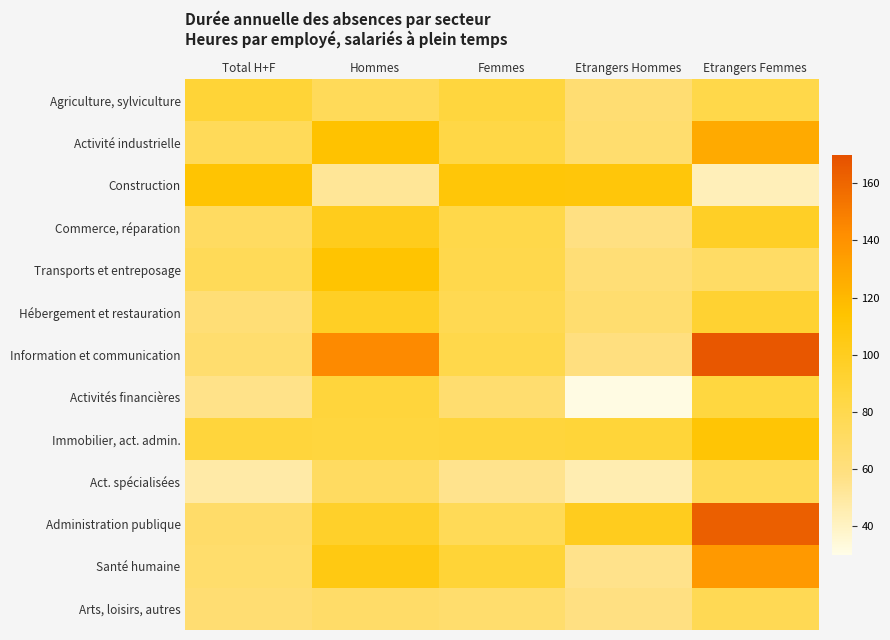

Reading left to right, what are all the values shown in this chart?

Agriculture, sylviculture: Total H+F=90.0	Hommes=75.3	Femmes=86.7	Etrangers Hommes=64.6	Etrangers Femmes=81.6
Activité industrielle: Total H+F=75.1	Hommes=114.6	Femmes=83.1	Etrangers Hommes=66.5	Etrangers Femmes=127.4
Construction: Total H+F=113.1	Hommes=52.1	Femmes=110.1	Etrangers Hommes=109.8	Etrangers Femmes=42.9
Commerce, réparation: Total H+F=71.7	Hommes=101.3	Femmes=81.5	Etrangers Hommes=58.4	Etrangers Femmes=97.0
Transports et entreposage: Total H+F=75.7	Hommes=113.3	Femmes=80.7	Etrangers Hommes=63.2	Etrangers Femmes=70.1
Hébergement et restauration: Total H+F=63.3	Hommes=97.6	Femmes=78.3	Etrangers Hommes=65.9	Etrangers Femmes=92.1
Information et communication: Total H+F=66.1	Hommes=144.1	Femmes=81.2	Etrangers Hommes=59.2	Etrangers Femmes=167.1
Activités financières: Total H+F=56.2	Hommes=87.4	Femmes=65.8	Etrangers Hommes=31.6	Etrangers Femmes=86.0
Immobilier, act. admin.: Total H+F=87.8	Hommes=86.6	Femmes=87.5	Etrangers Hommes=89.0	Etrangers Femmes=111.6
Act. spécialisées: Total H+F=47.8	Hommes=71.6	Femmes=55.1	Etrangers Hommes=45.2	Etrangers Femmes=76.5
Administration publique: Total H+F=68.7	Hommes=95.6	Femmes=76.1	Etrangers Hommes=100.8	Etrangers Femmes=163.2
Santé humaine: Total H+F=67.4	Hommes=105.6	Femmes=89.7	Etrangers Hommes=55.3	Etrangers Femmes=136.2
Arts, loisirs, autres: Total H+F=64.6	Hommes=69.3	Femmes=66.8	Etrangers Hommes=58.0	Etrangers Femmes=77.3